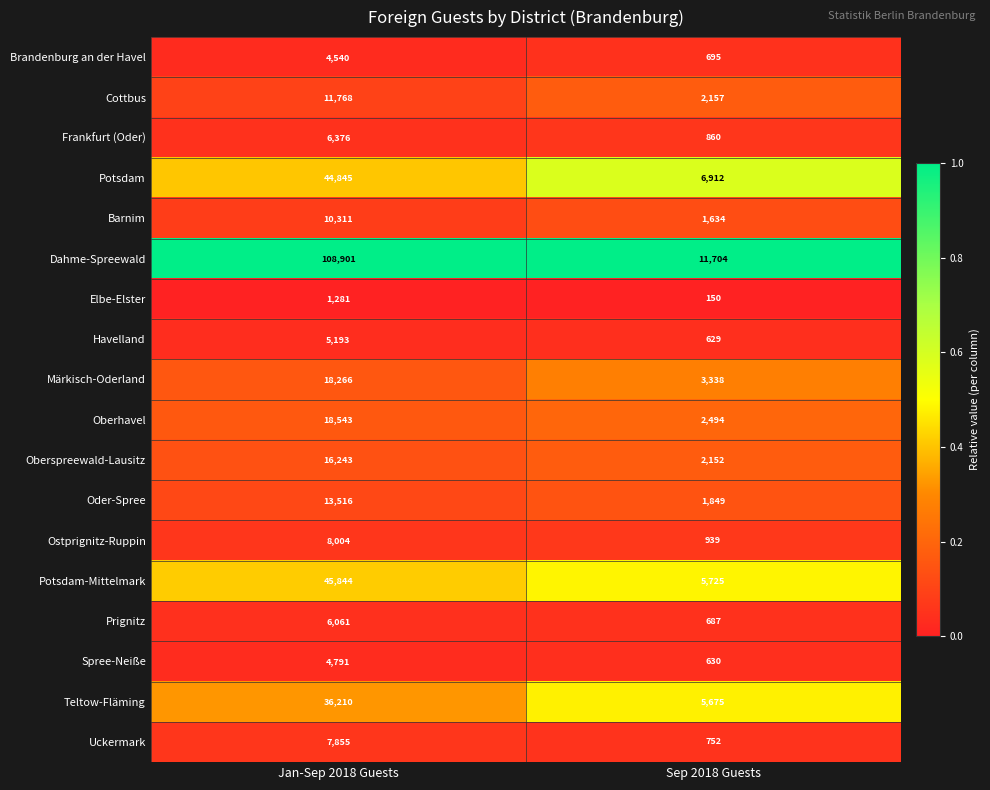

Where is Cottbus nearest to the value 6962?

Sep 2018 Guests